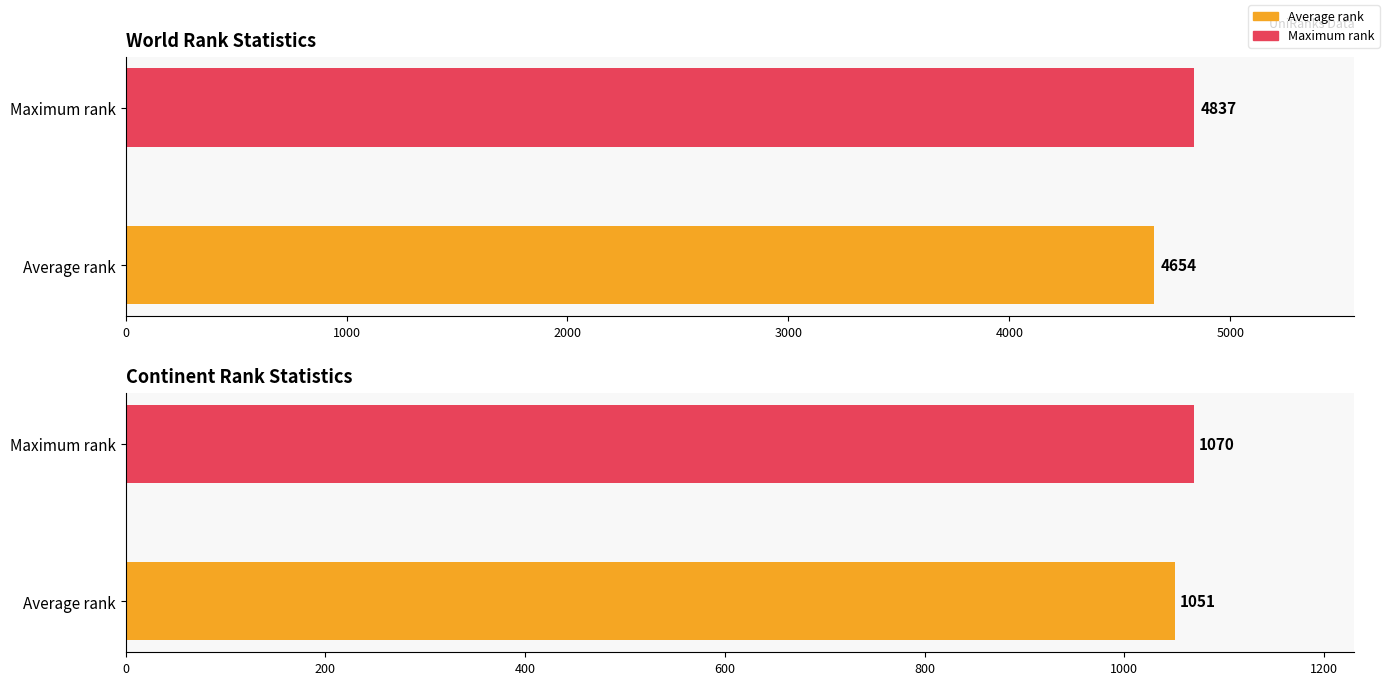

How many bars are there in each group?

2